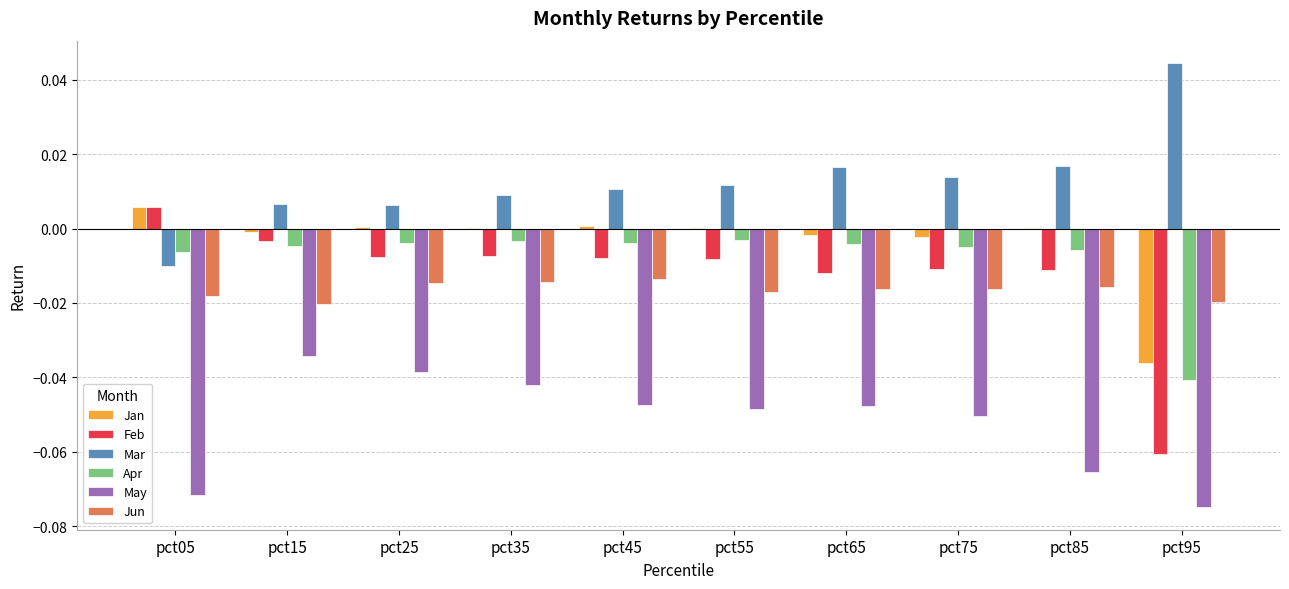

Which series has the largest total across all categories?

Mar